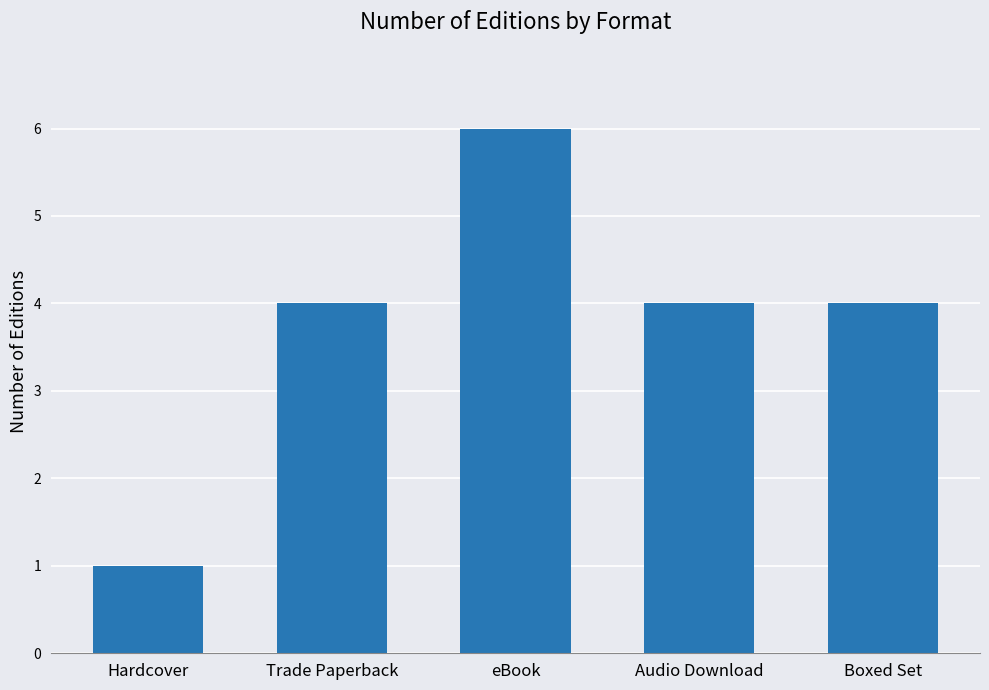

What is the change in value from Hardcover to Boxed Set?

+3